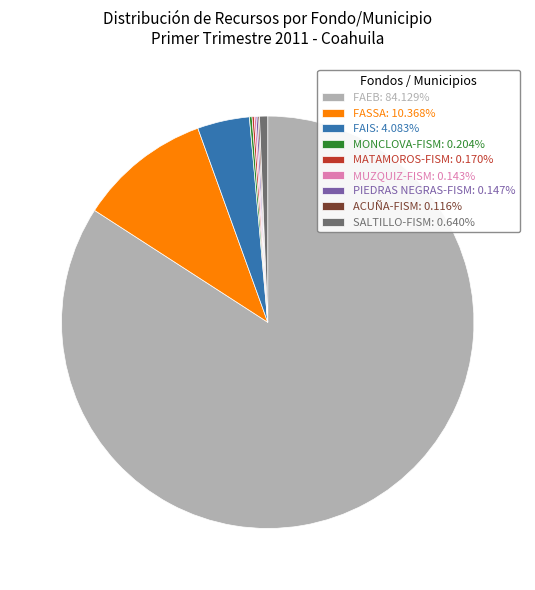

Does SALTILLO-FISM represent more than half of the total?

No